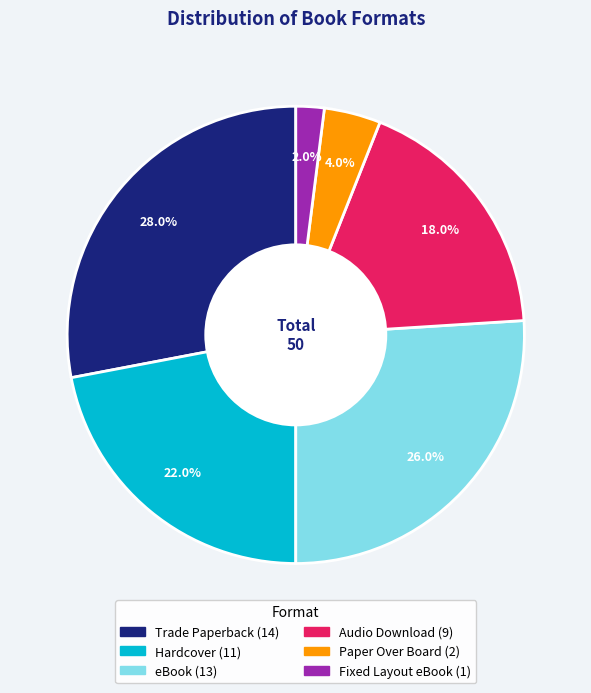

How many slices are in this pie chart?

6